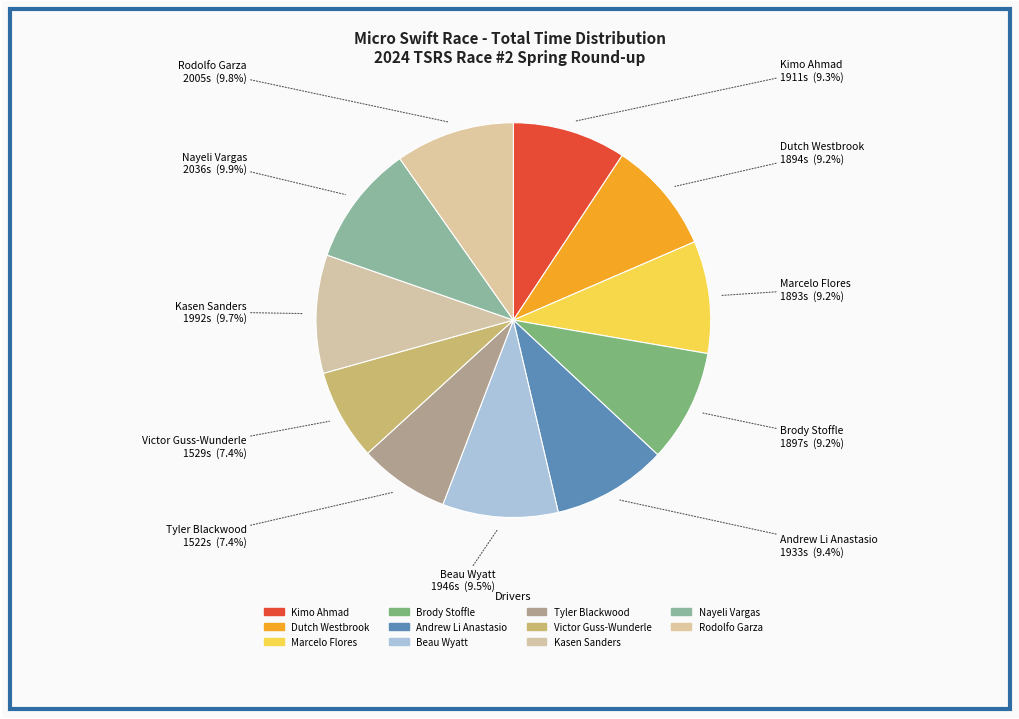

To the nearest percent, what percentage of the pie is Tyler Blackwood?

7%